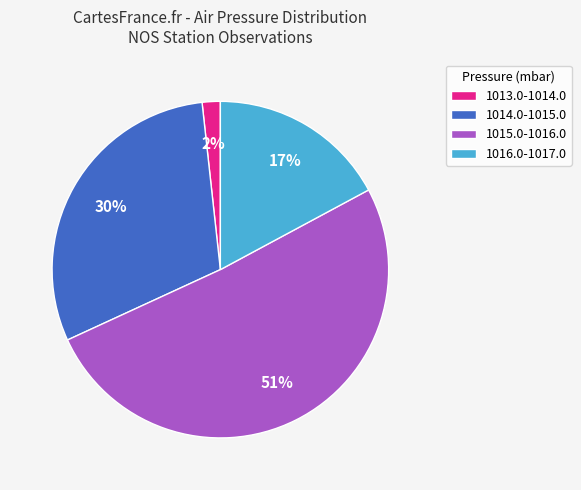

True or false: 1016.0-1017.0 accounts for 24% of the total.

False